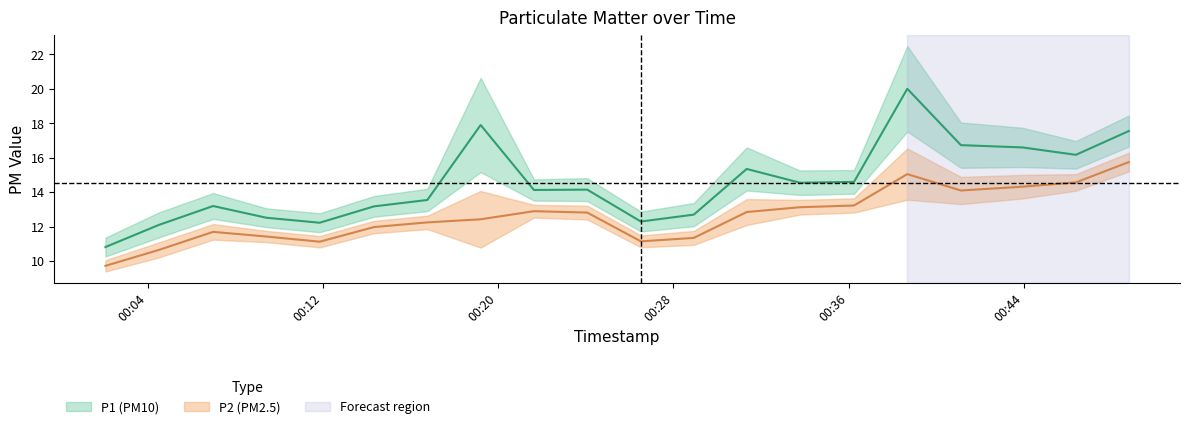

What value does the P1 series have at 2022-08-19T00:36:15?

14.6